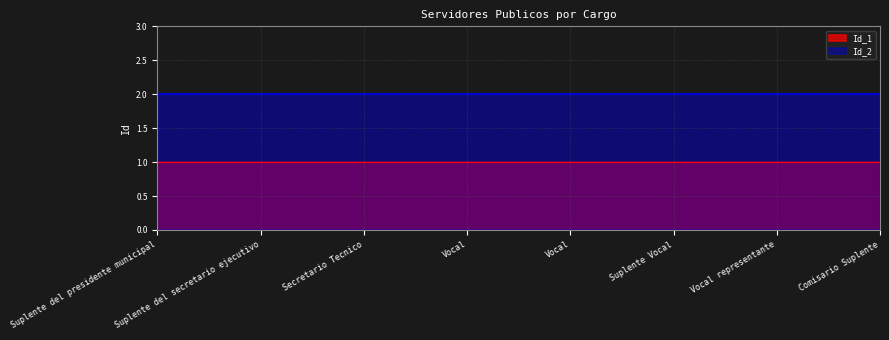

Reading left to right, list all the values displayed in this chart.

Id_1: 1	1	1	1	1	1	1	1
Id_2: 2	2	2	2	2	2	2	2